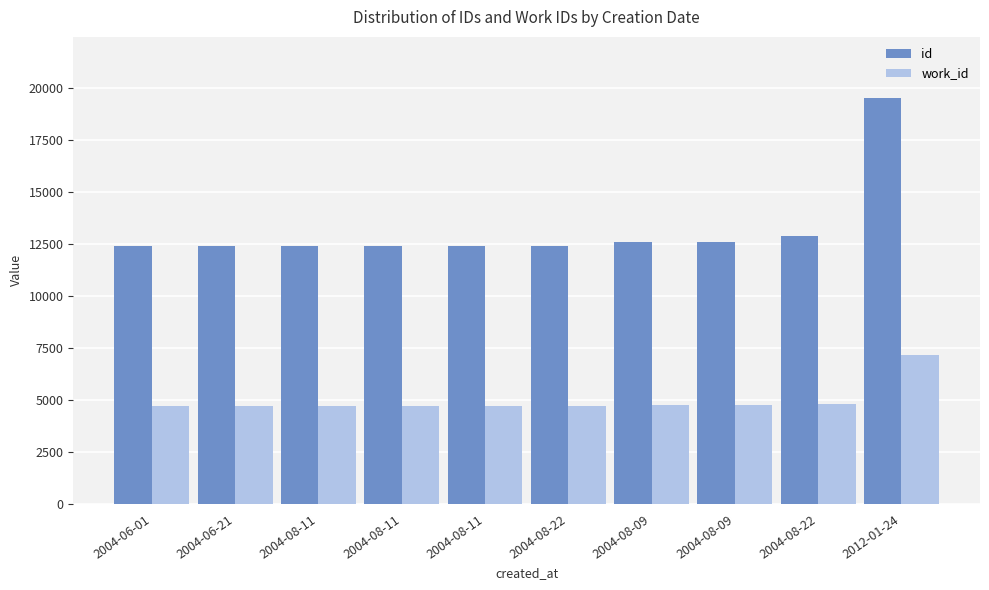

At which category is the sum across all series the highest?

2012-01-24